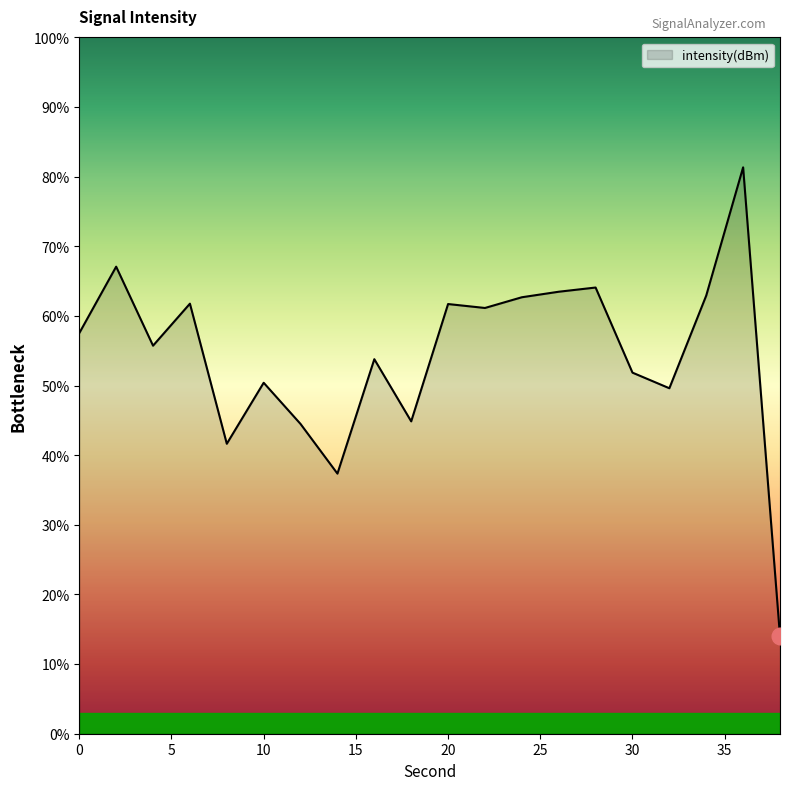

True or false: there are more than 0 points higher than both neighbors.

True